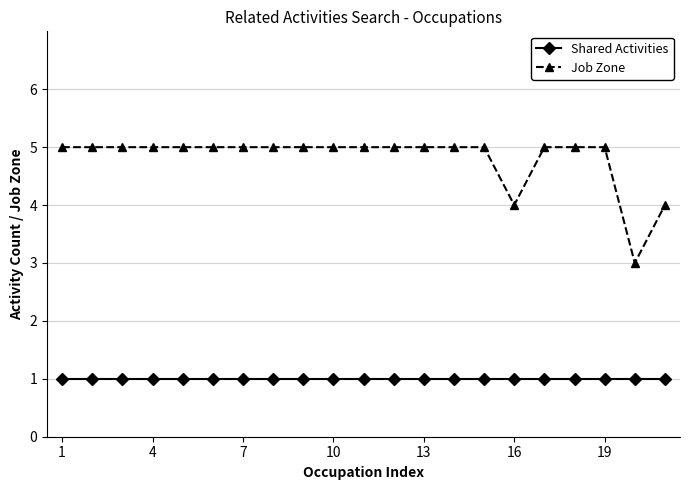

What is the maximum value shown in the chart?

5